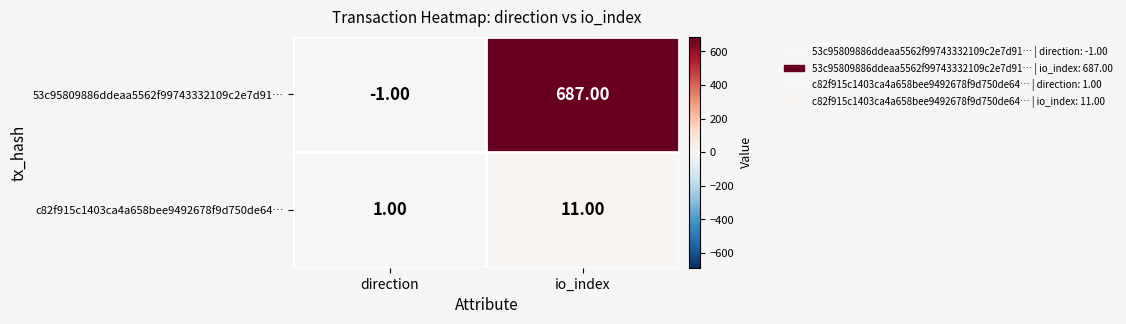

What is the sum of the c82f915c1403ca4a658bee9492678f9d750de64… values at io_index and direction?

12